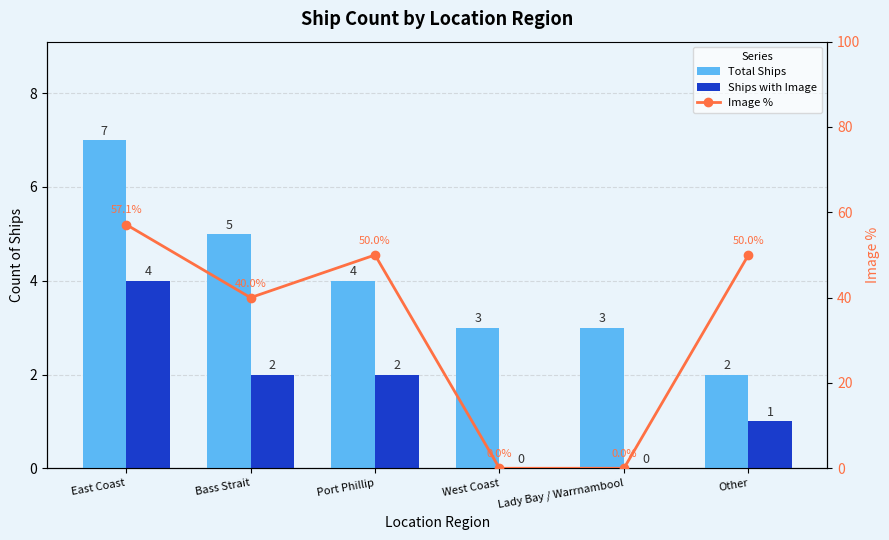

What is the value of the Total Ships bar at the 3rd from the left?

4.0